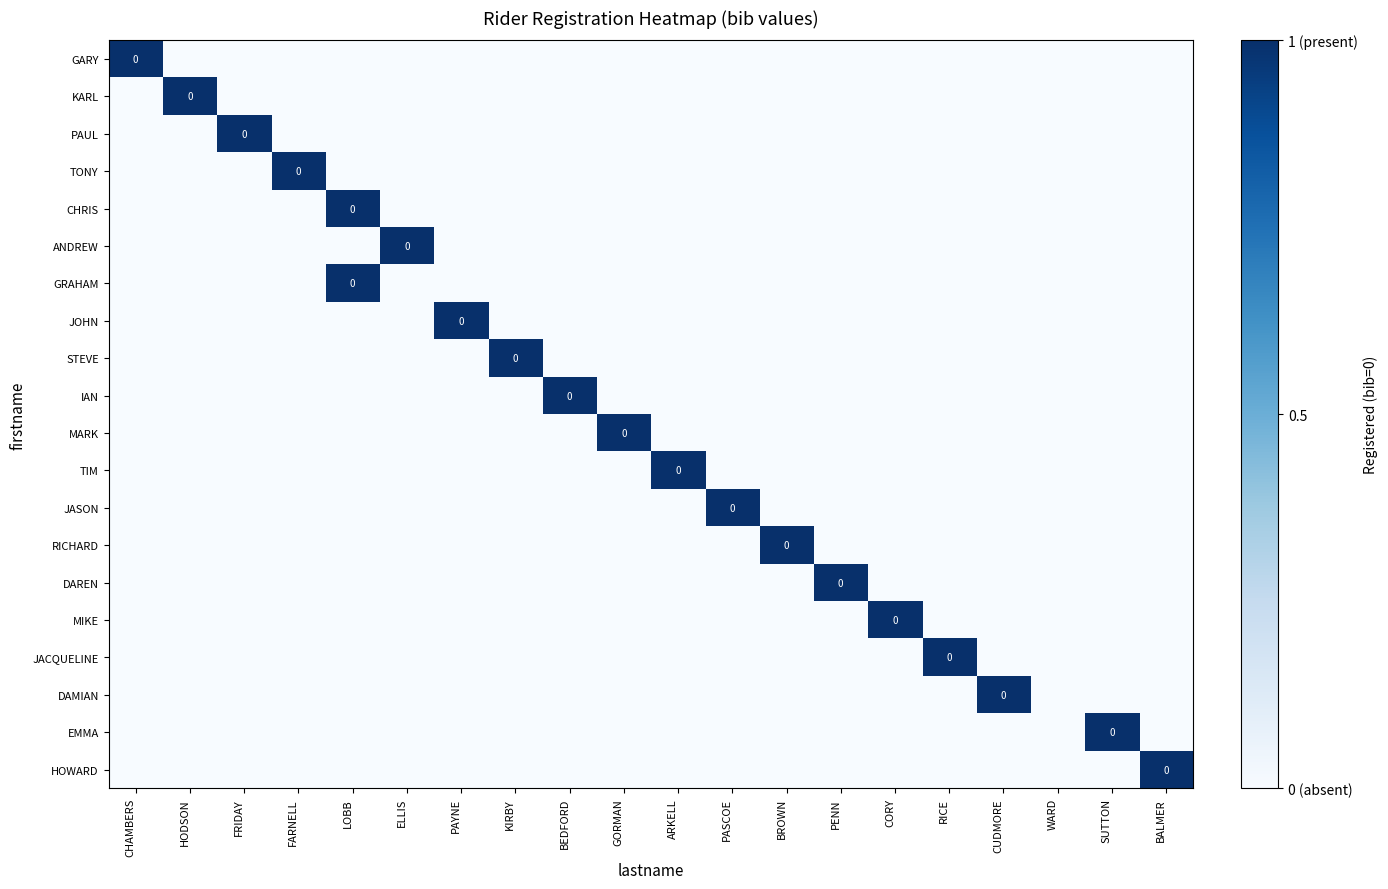

The STEVE series shows 0 at BALMER. True or false?

False